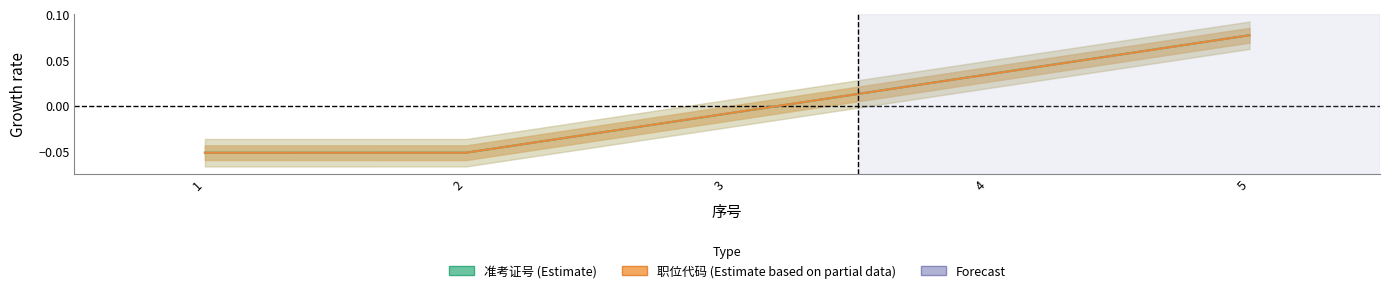

Where does the 职位代码 (Estimate based on partial data) series first go above 0?

4